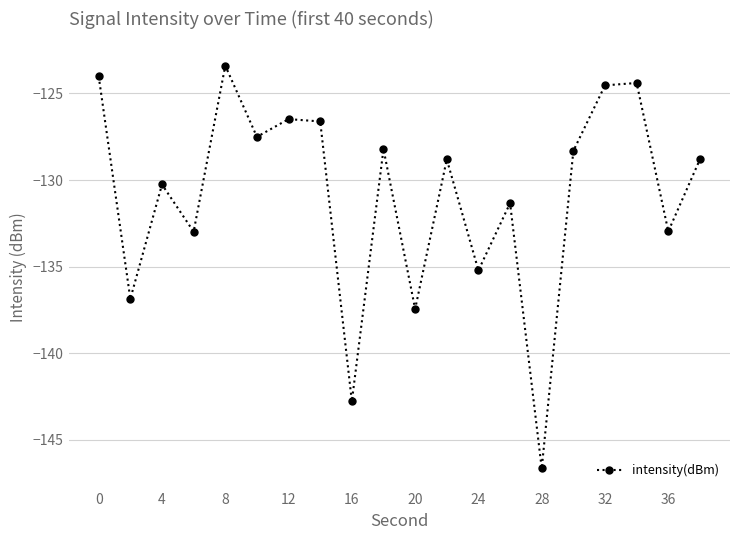

How many points are lower than both their immediate neighbors (excluding endpoints)?

8